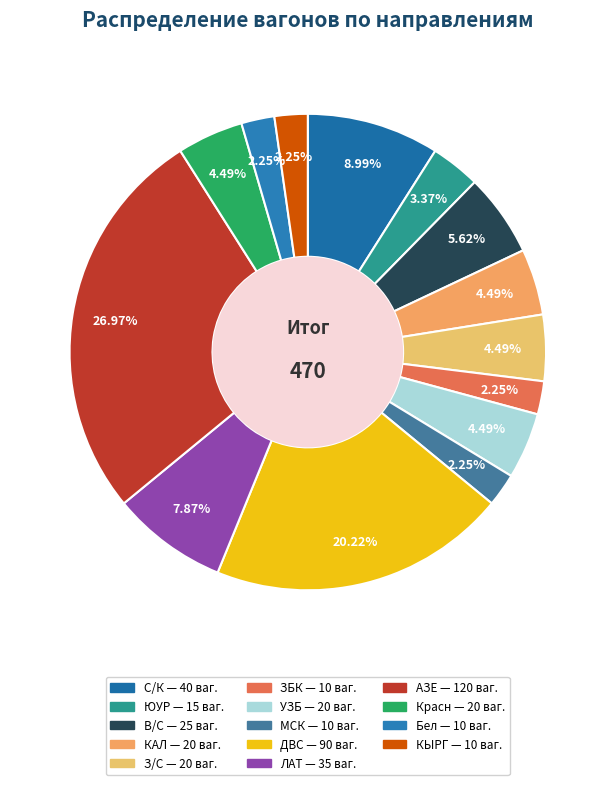

How many slices are in this pie chart?

14